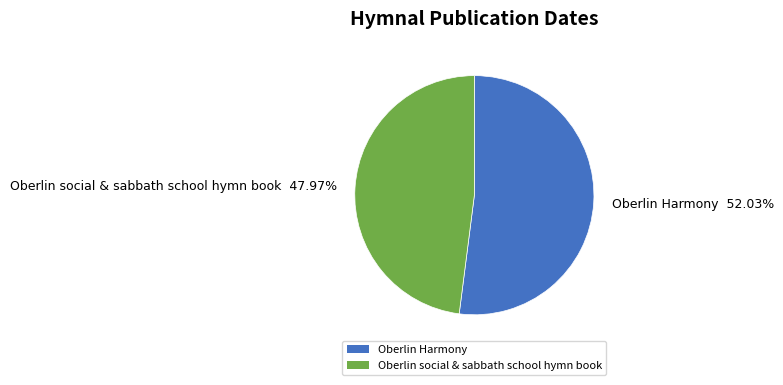

Which slice is the smallest?

Oberlin social & sabbath school hymn book